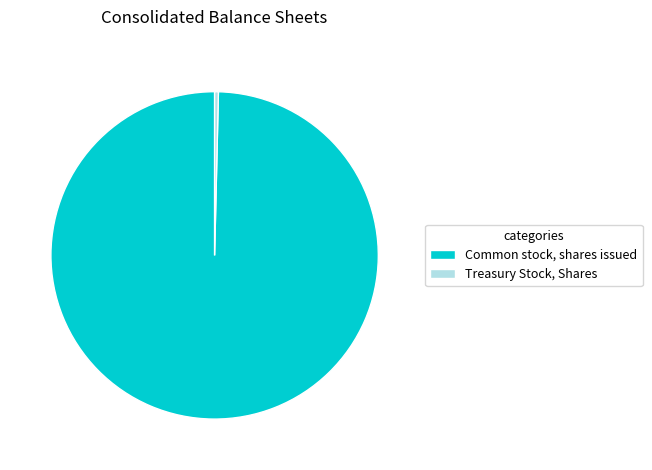

True or false: Treasury Stock, Shares accounts for 11% of the total.

False